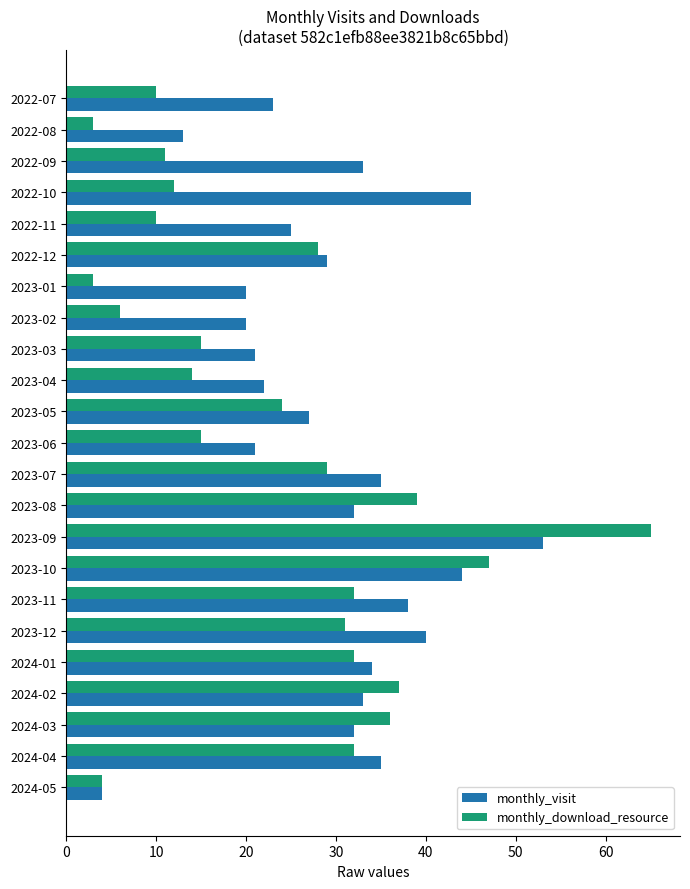

What is the total value across all series at 2024-04?

67